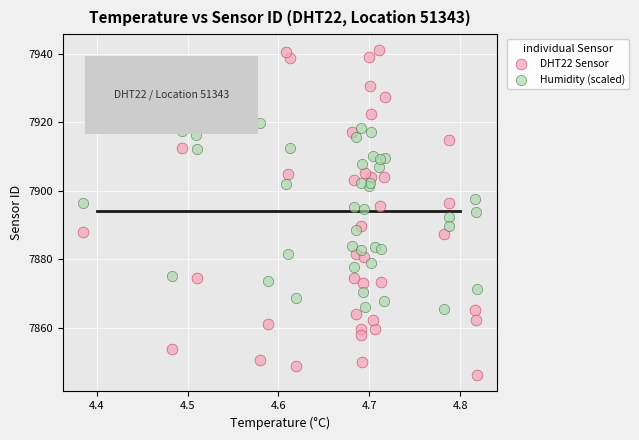

Which series has the widest spread of Y values?

DHT22 Sensor